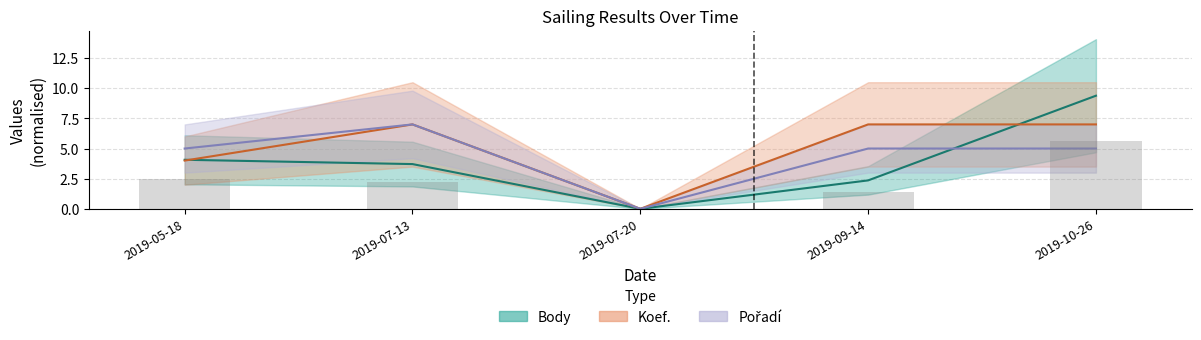

At which category does the chart reach its peak across all series?

2019-10-26